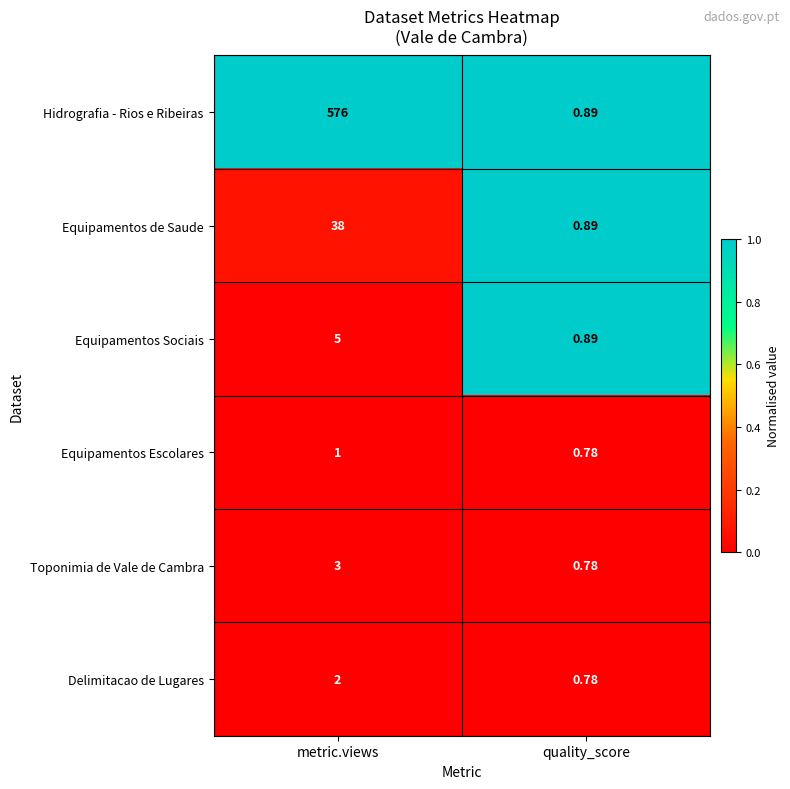

List the labels in order of Equipamentos de Saude value, largest first.

metric.views, quality_score